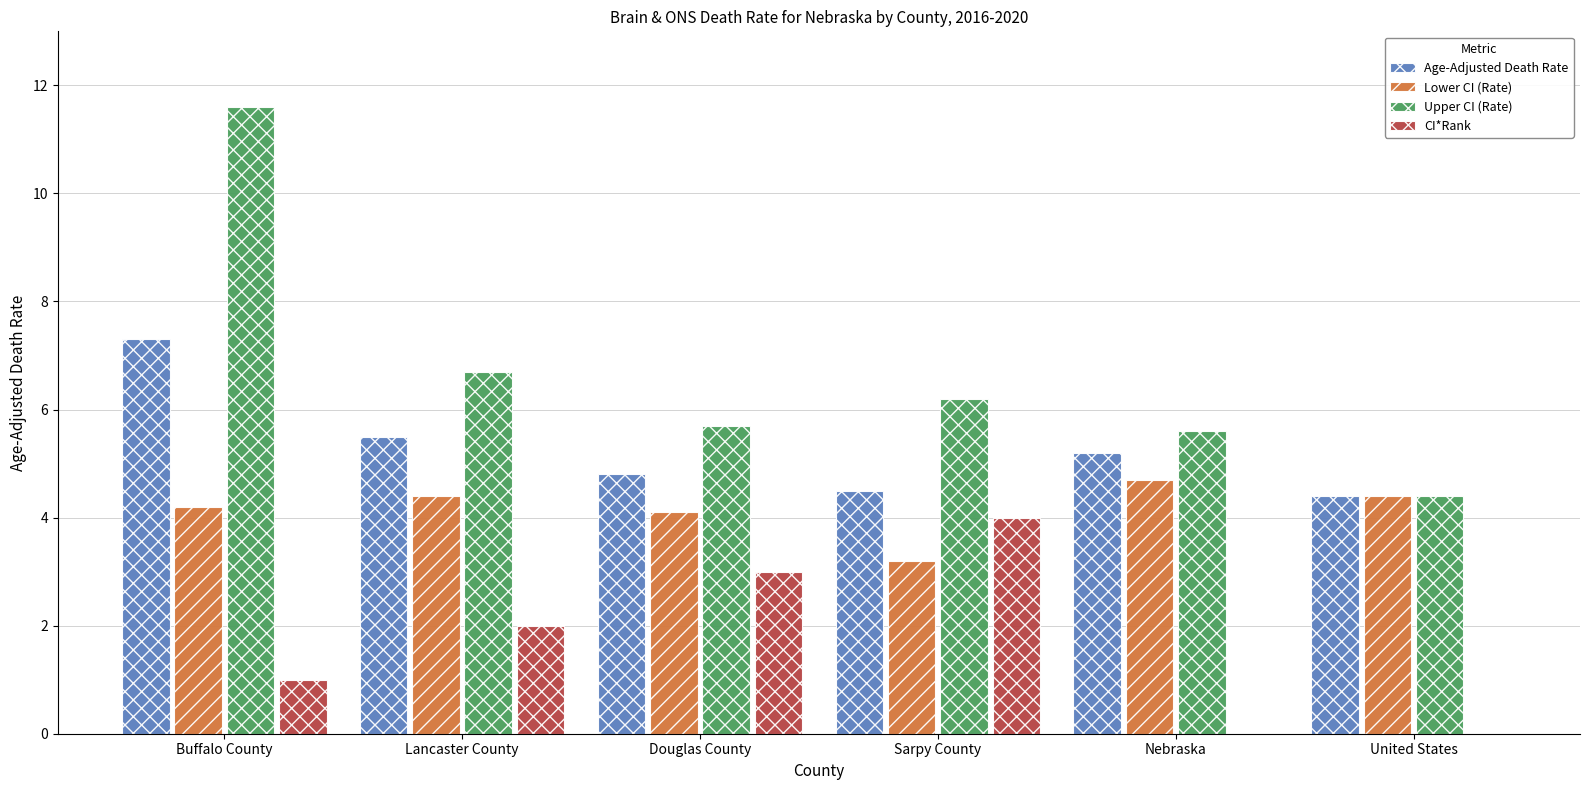

Which series changed the most between Lancaster County and United States?

Upper CI (Rate)